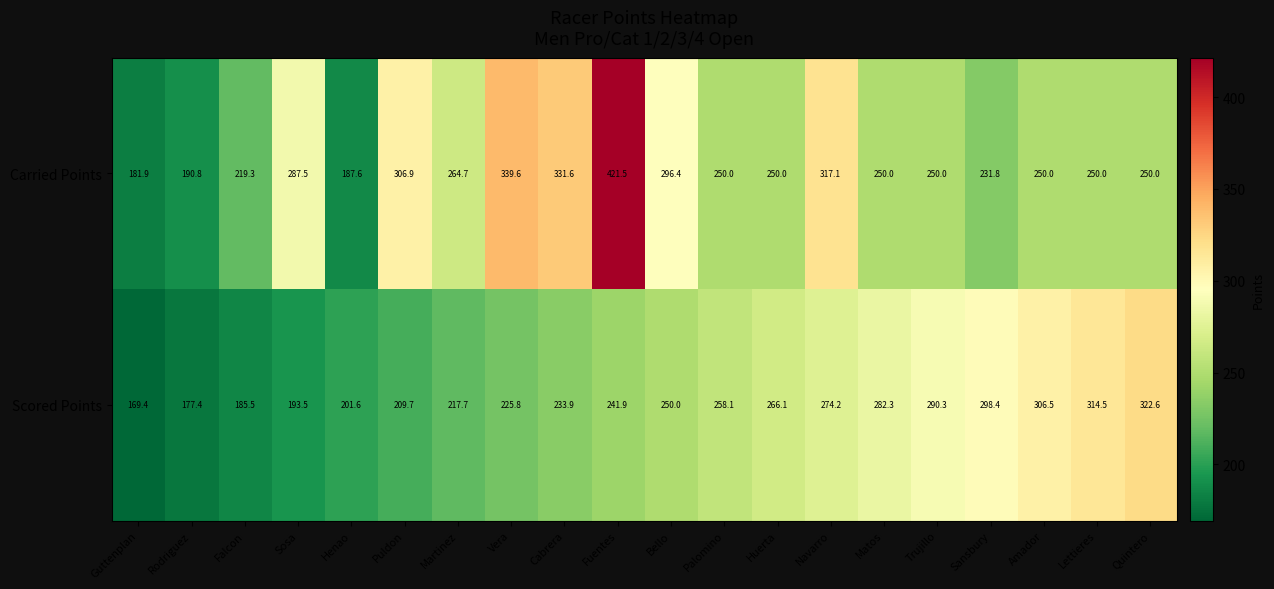

How many data points does each series have?

20